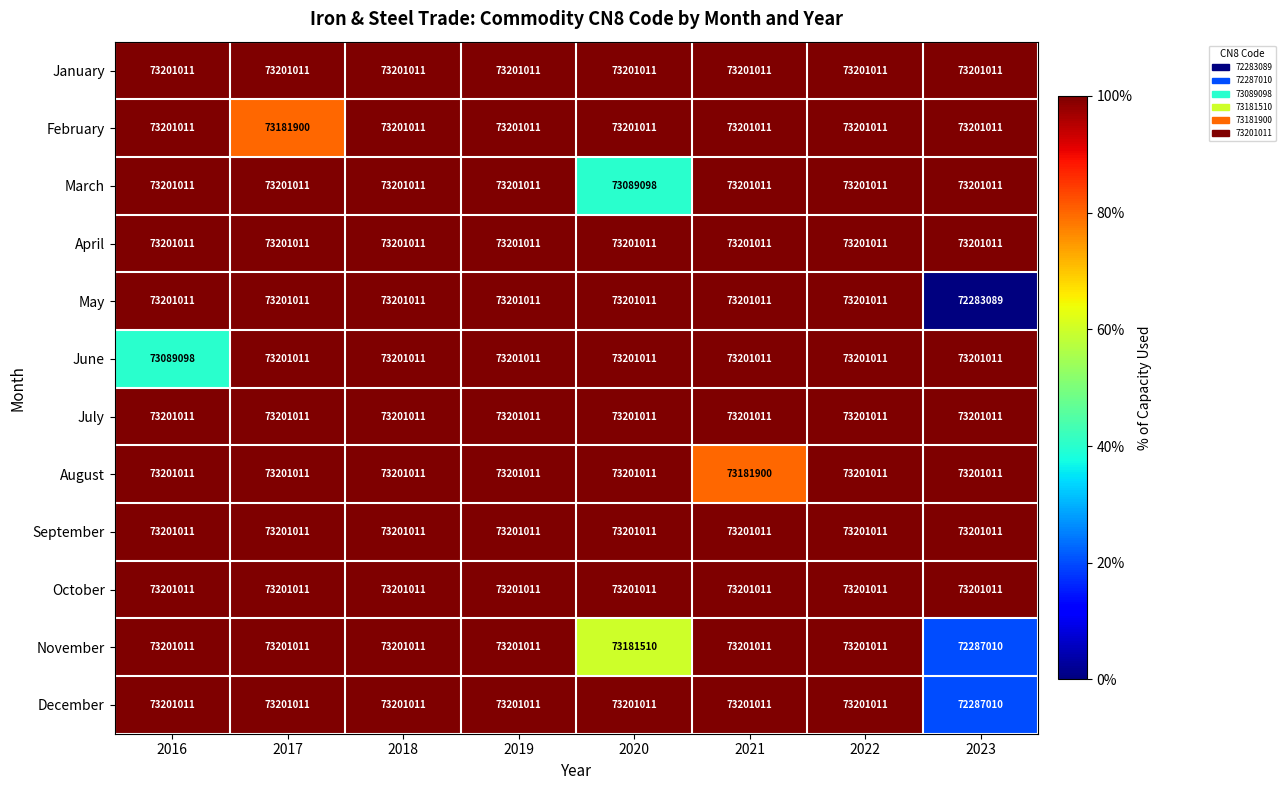

How many categories are shown in the chart?

8